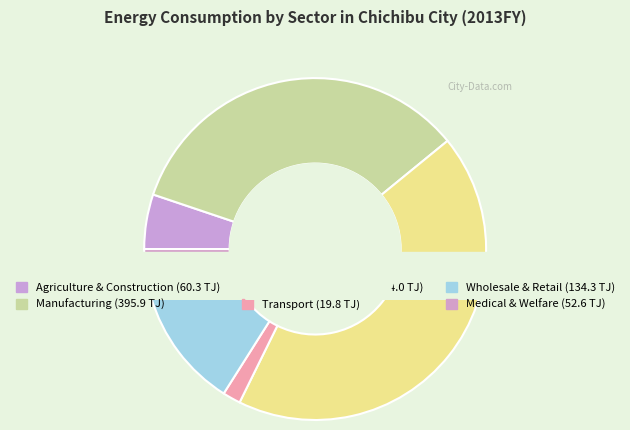

Which category has the biggest portion of the pie?

Electricity (Commercial)